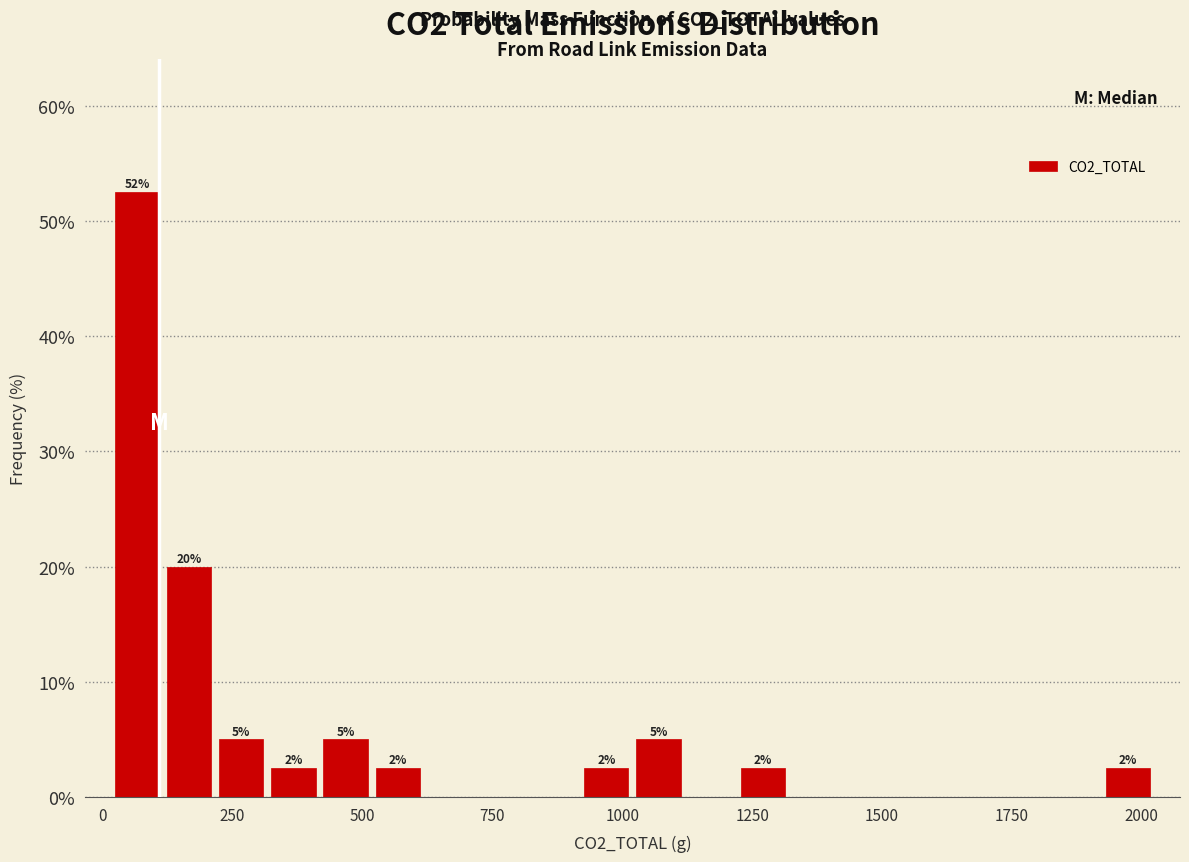

Around what value on the x-axis is the tallest bar? Give the approximate position of its centre, as read against the axis.

50